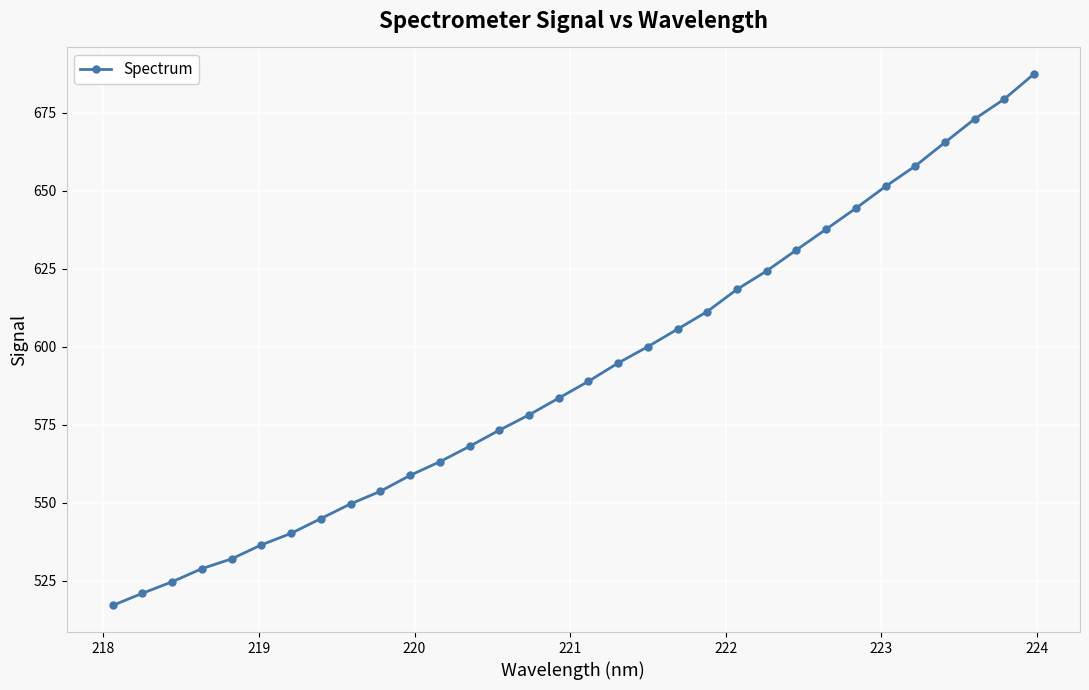

What is the greatest value displayed?

687.4